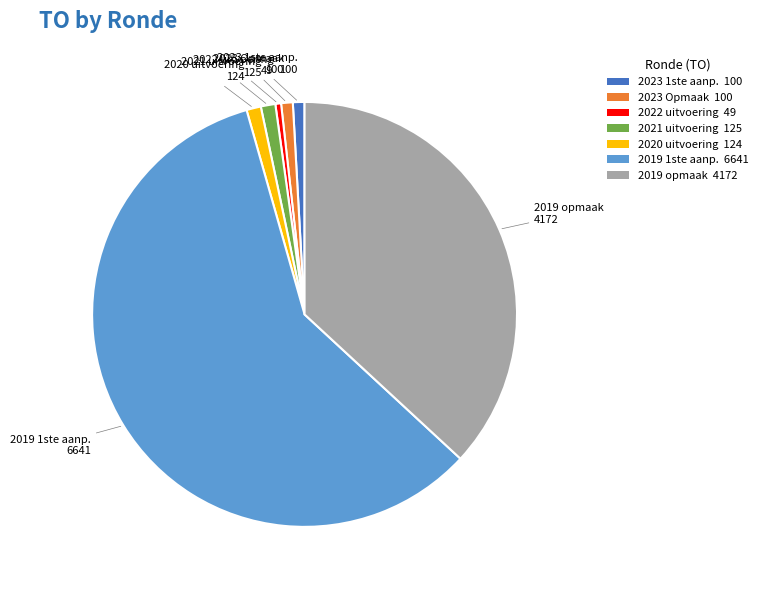

Is there any slice that represents more than half of the pie?

Yes